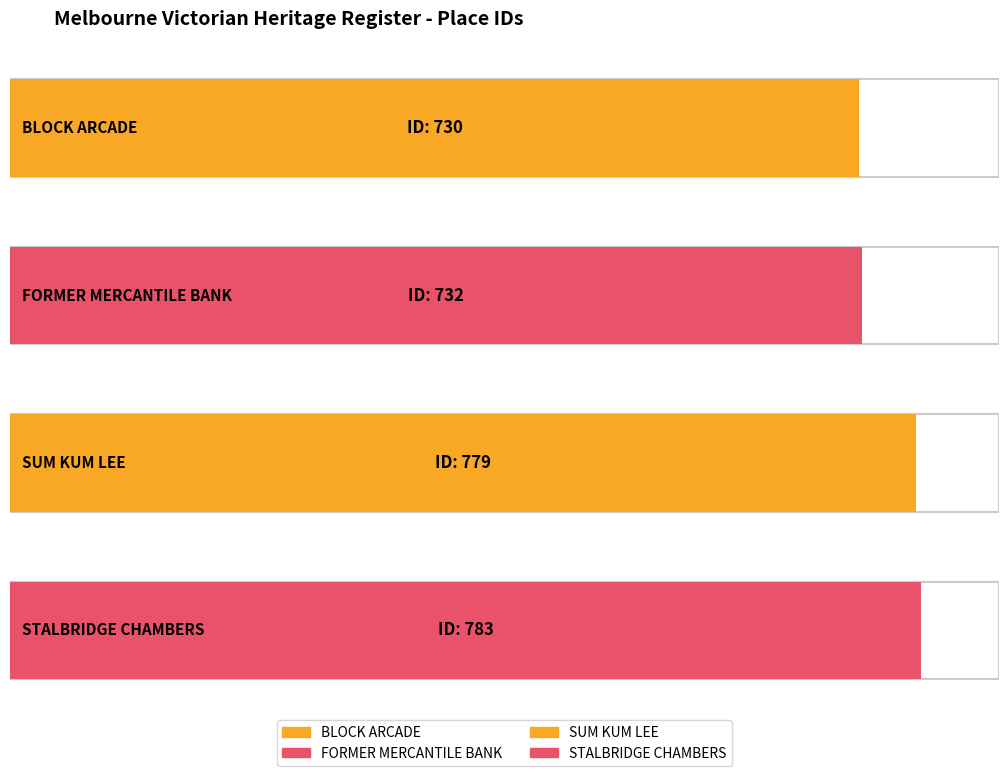

What is the value of the 2nd bar from the left?

732